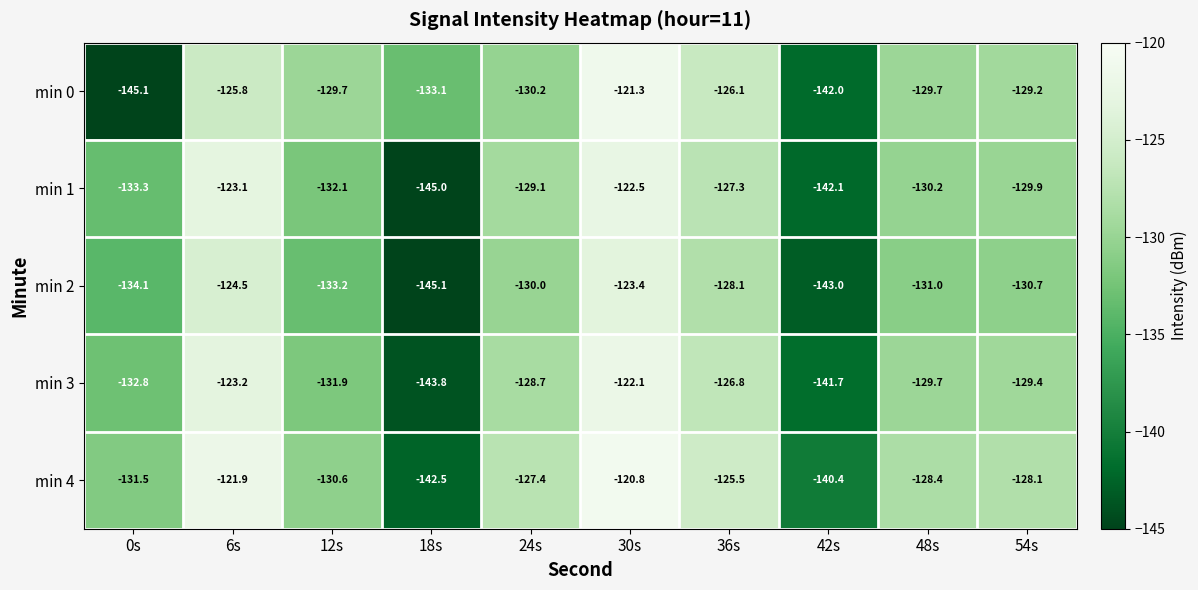

What is the average value of the min 2 series?

-132.3